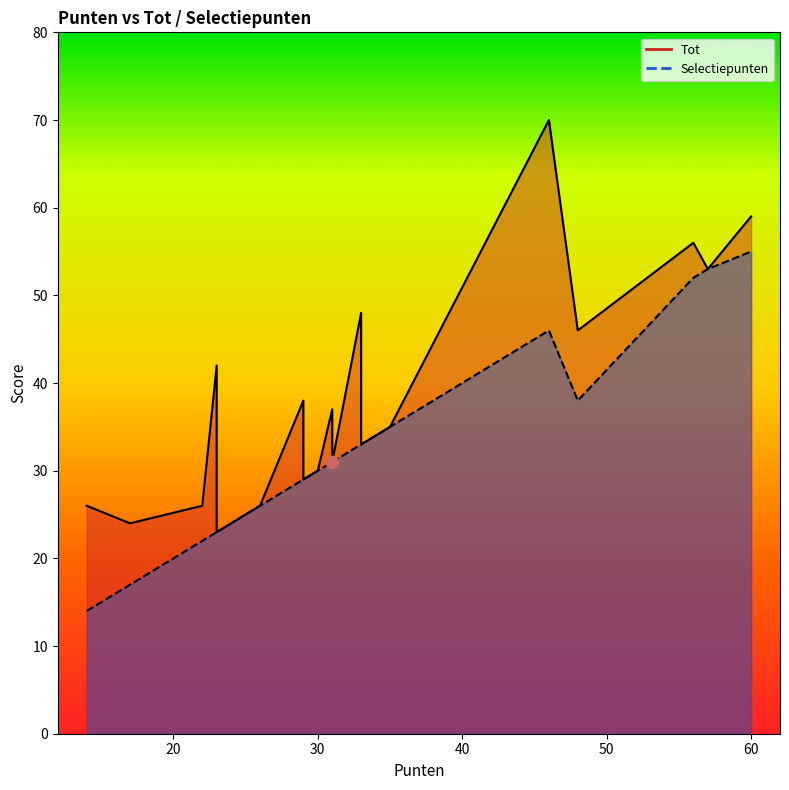

What are all the series names shown in the legend?

Tot, Selectiepunten